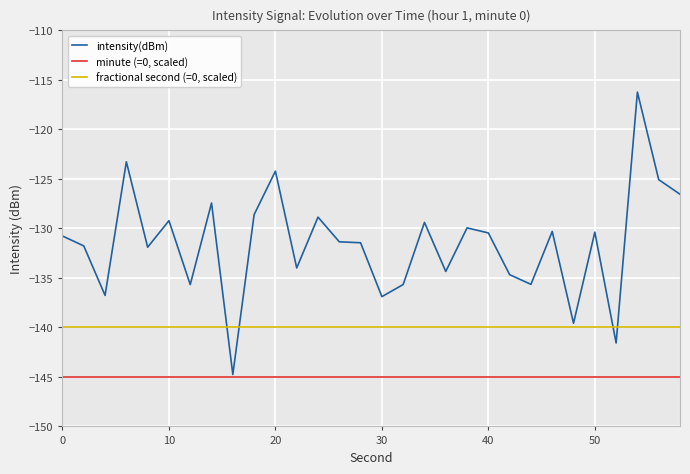

Which series has the largest range (max minus min)?

intensity(dBm)